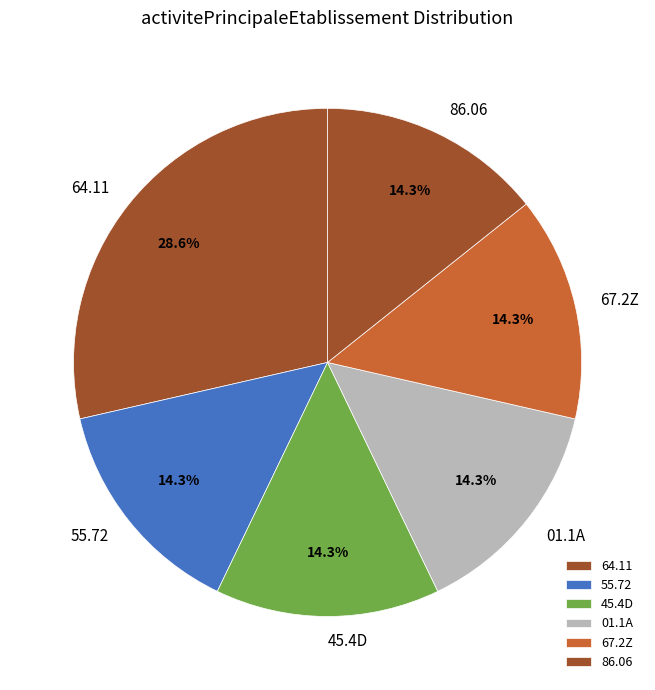

Is there any slice that represents more than half of the pie?

No